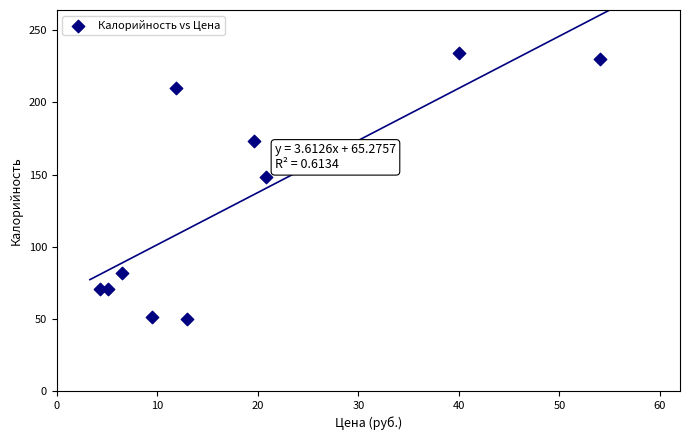

What Y value in the scatter plot is closest to 142?

148